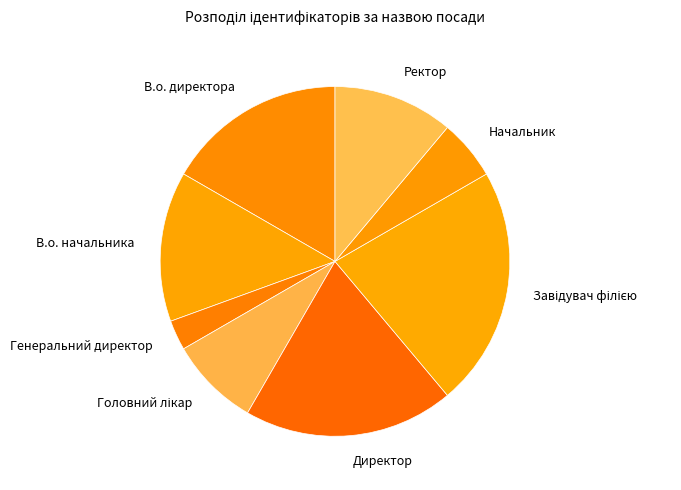

What is the ratio of the value at В.о. директора to the value at Директор?

0.9